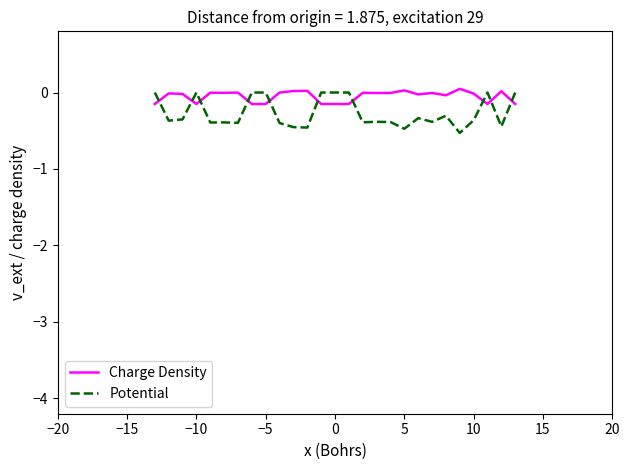

Which series has the largest range (max minus min)?

Potential